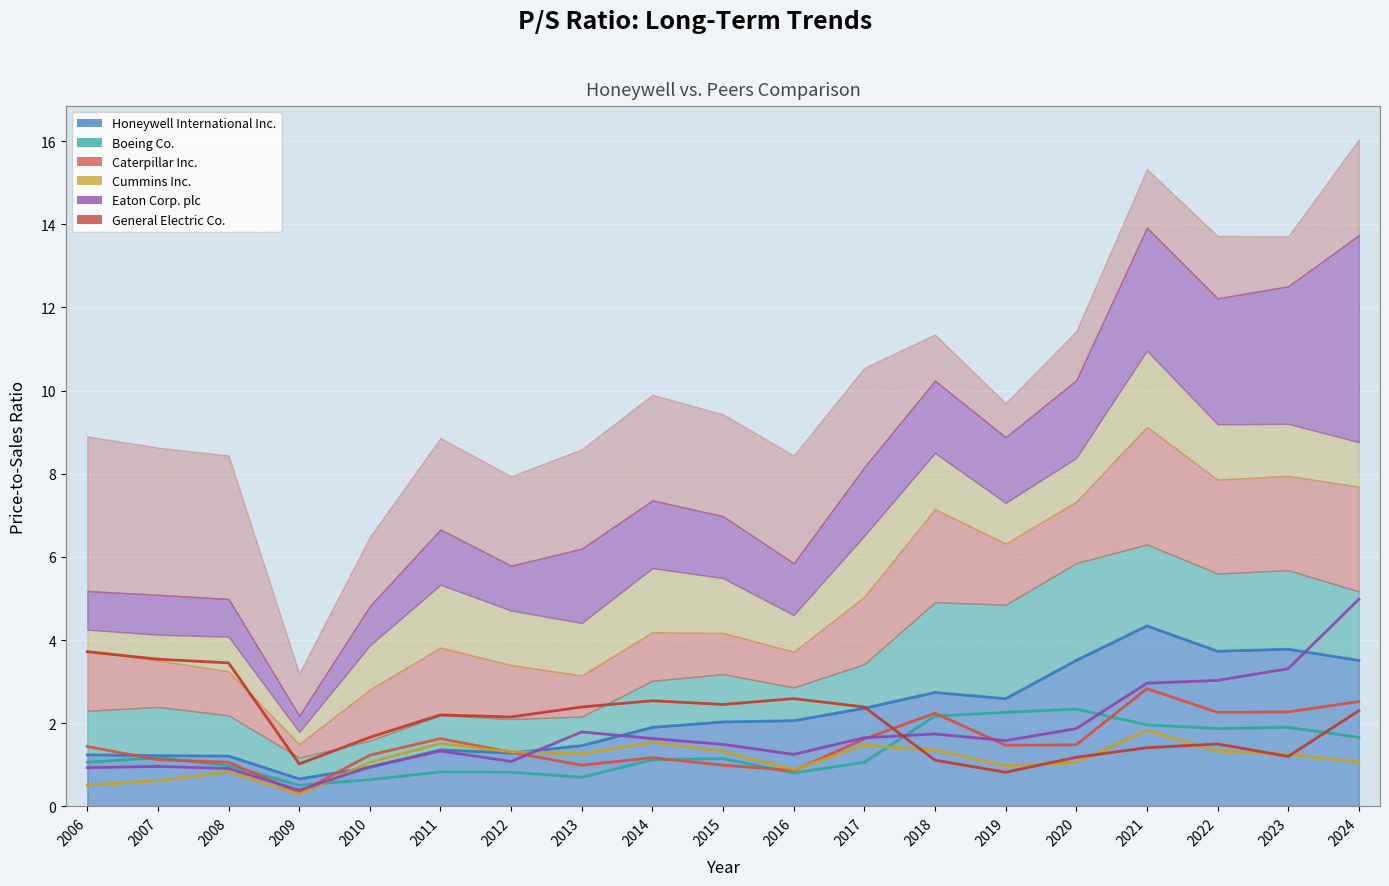

Where is the first local minimum for Caterpillar Inc.?

2009